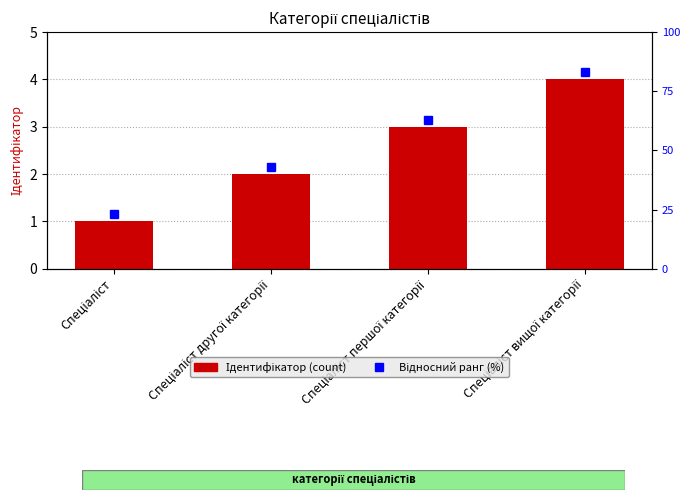

What is the sum of all values?

10